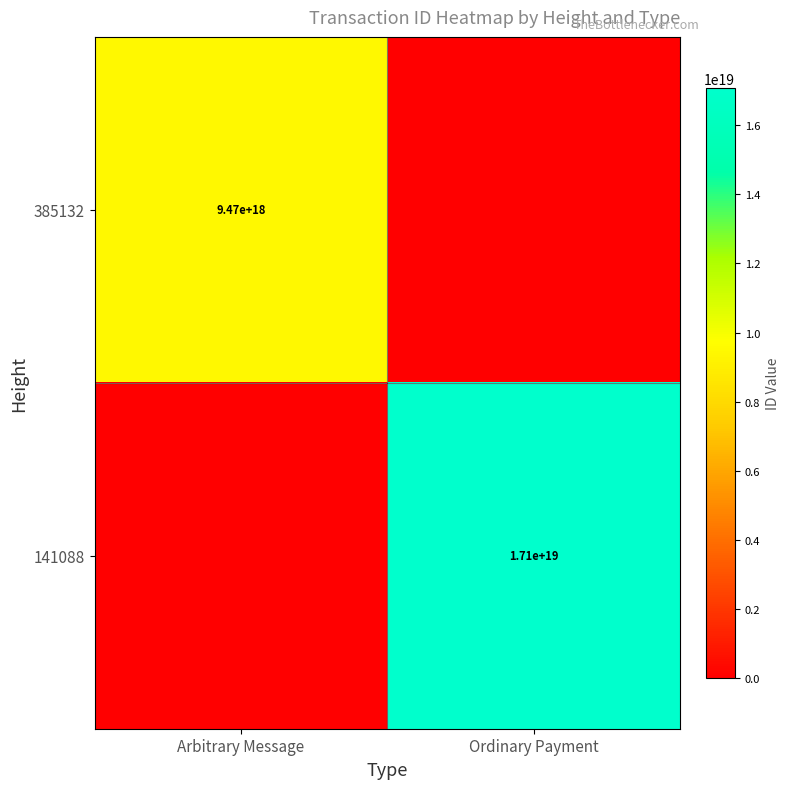

Is the value of 141088 at Ordinary Payment greater than the value of 385132 at Arbitrary Message?

Yes